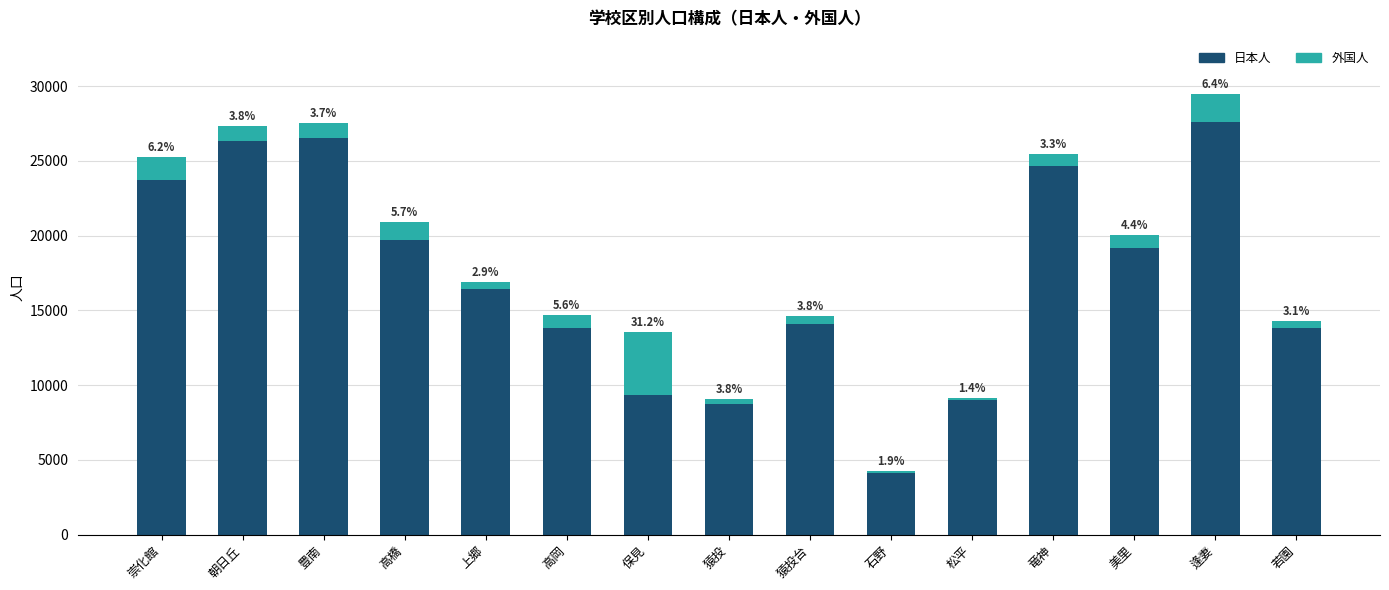

Are the bars grouped side by side (vs. stacked)?

No